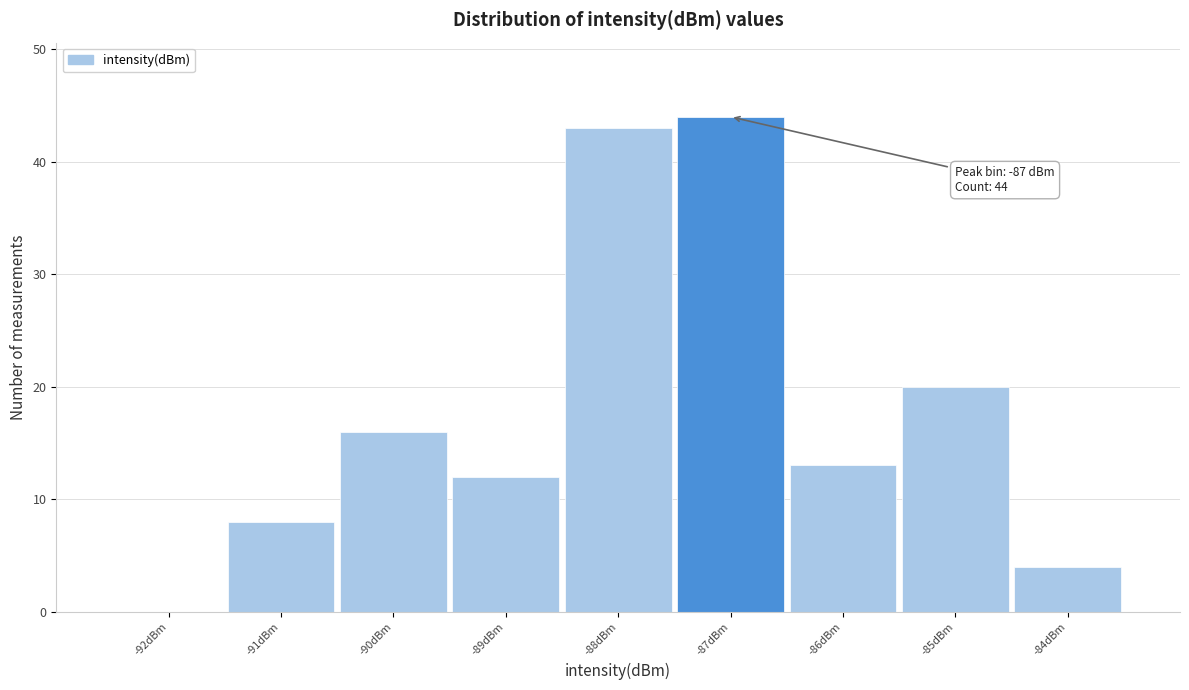

Over which range of the x-axis is the bar tallest?

-87.5 to -86.5